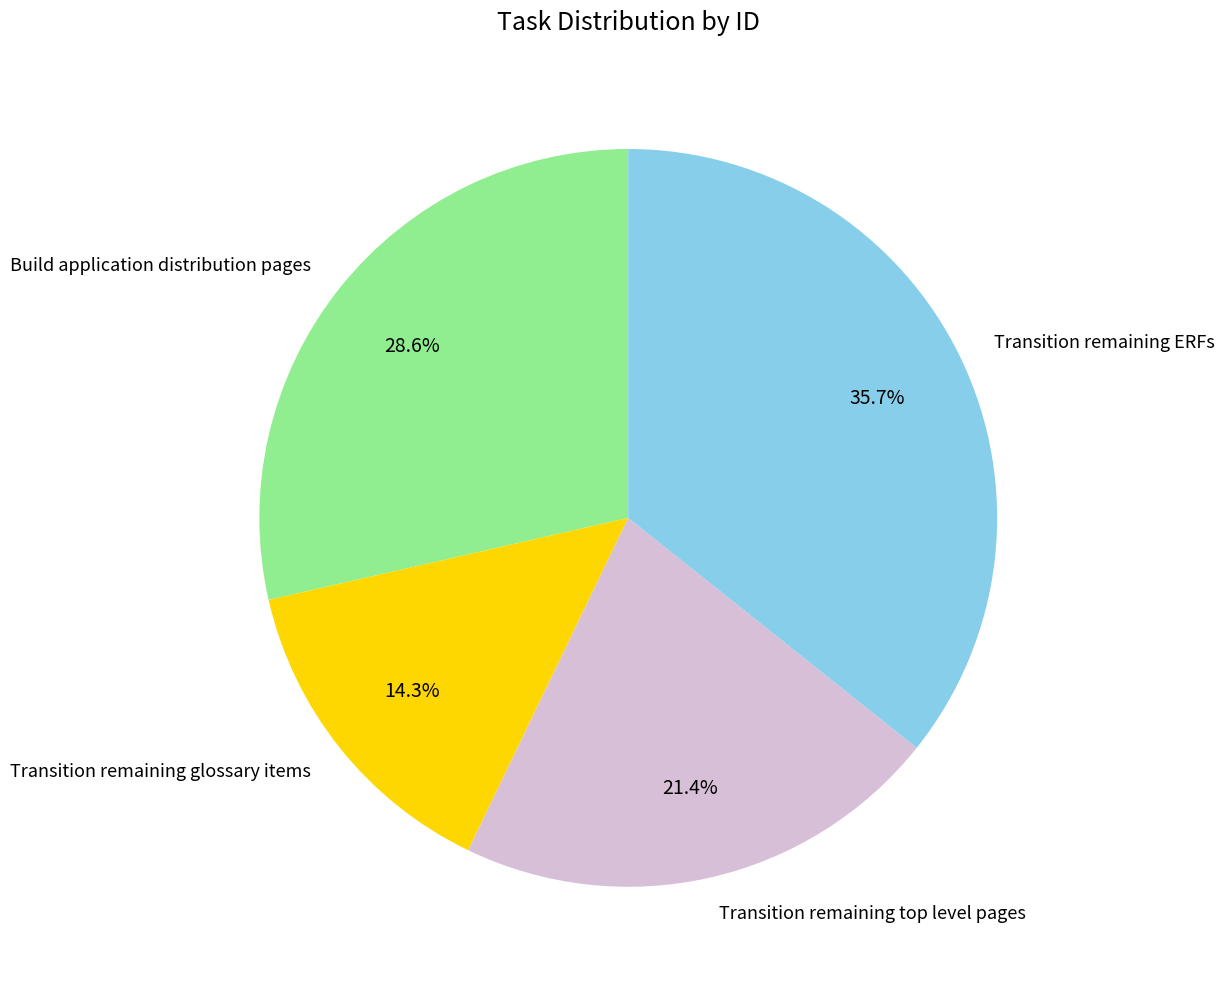

Between Build application distribution pages and Transition remaining glossary items, which is larger?

Build application distribution pages